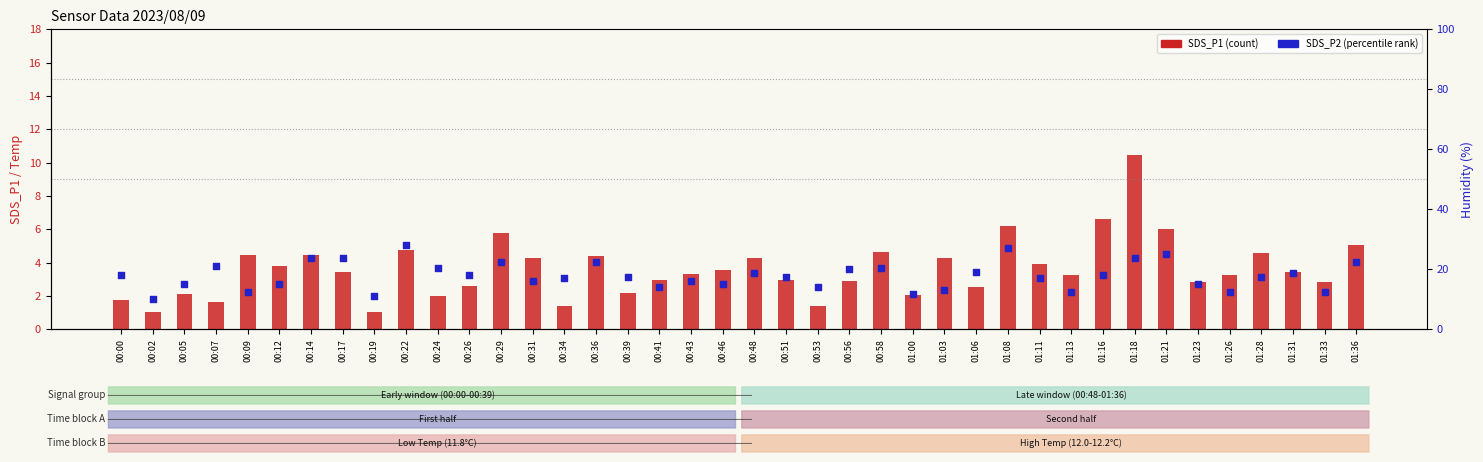

Which series contains the lowest Y value?

SDS_P1 (count)